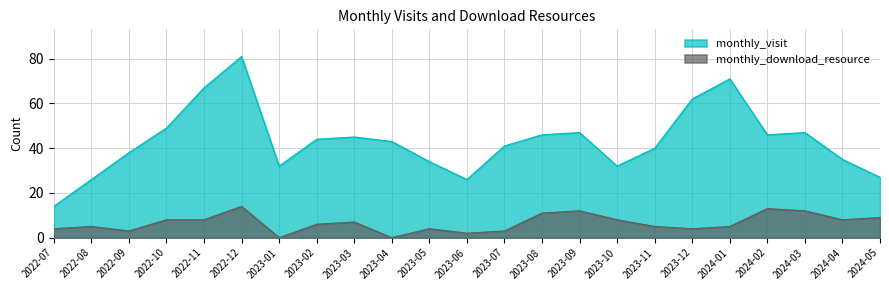

Which label corresponds to the smallest value in the chart?

2023-01